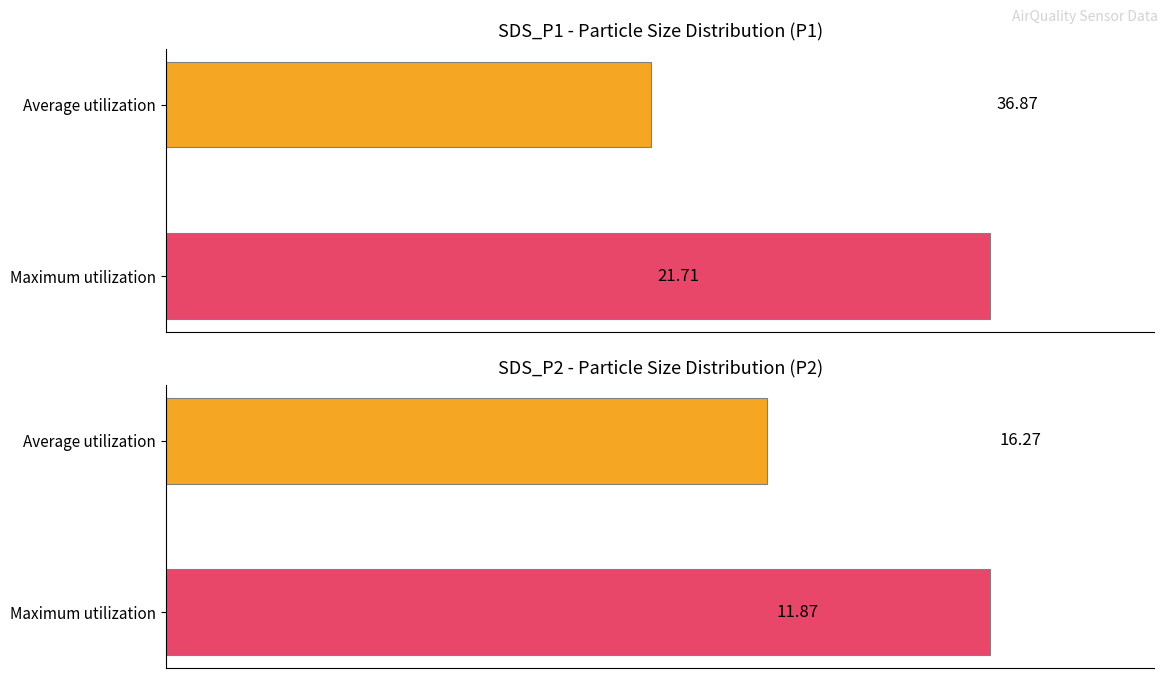

What is the average value of the SDS_P1 series?

29.3